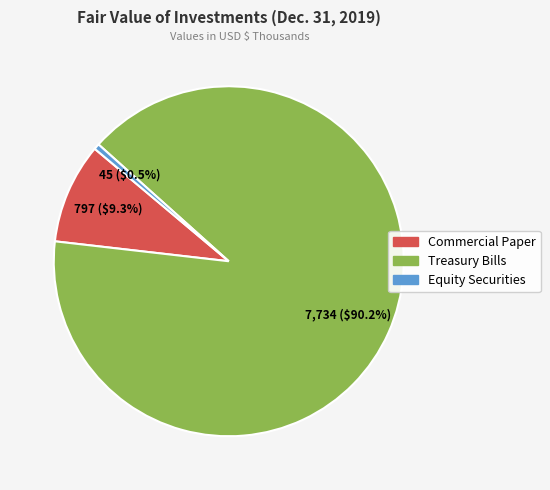

To the nearest percent, what percentage of the pie is Treasury Bills?

90%